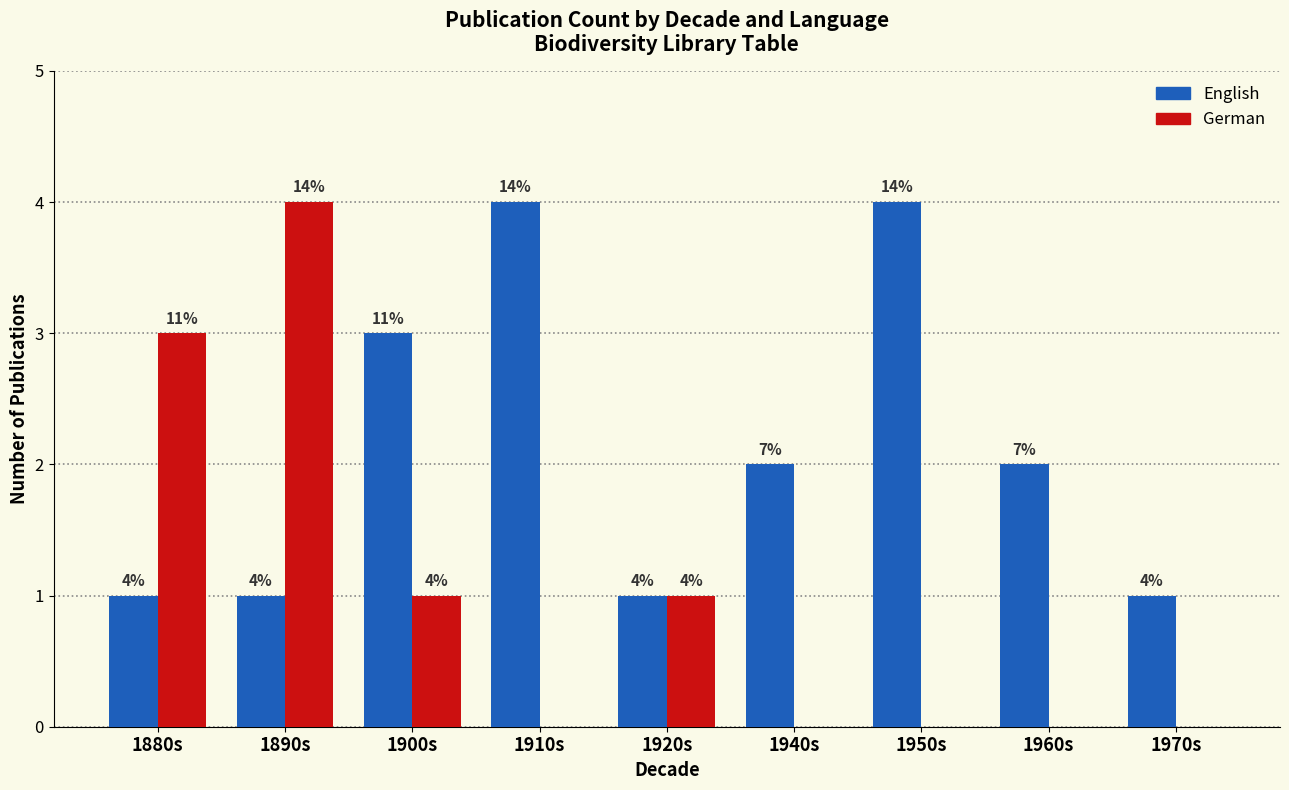

What are all the series names shown in the legend?

English, German